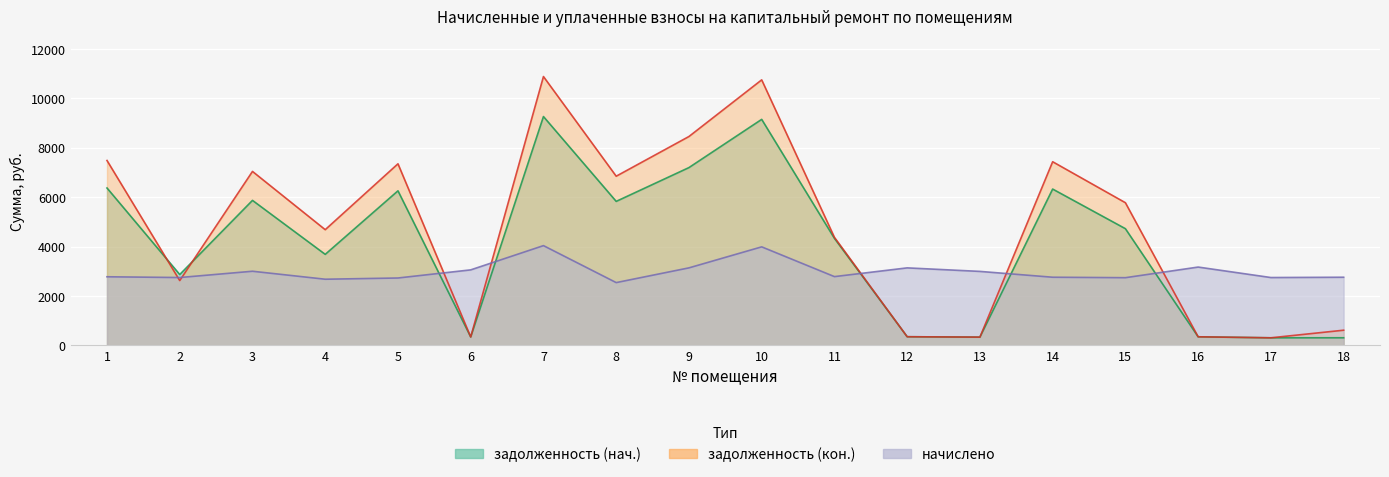

What is the sum of all начислено values?

53755.5